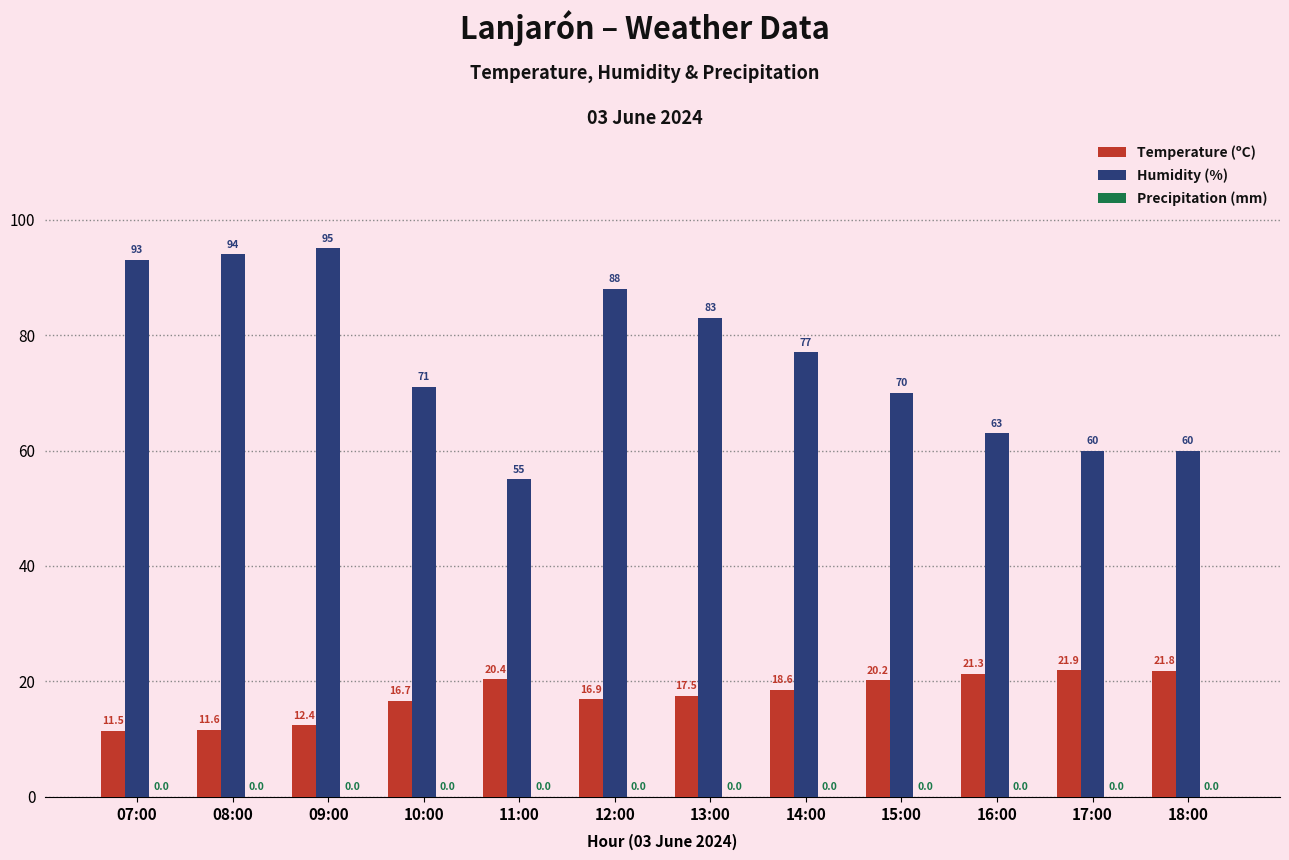

Which category has the lowest value in the Humidity (%) series?

11:00